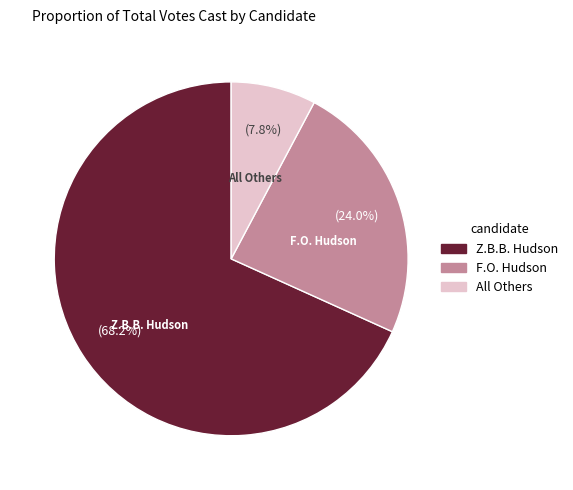

Is there any slice that represents more than half of the pie?

Yes